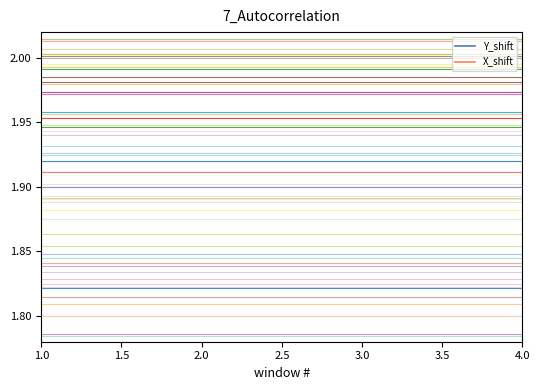

What is the total value across all series at 4.0?

3.7